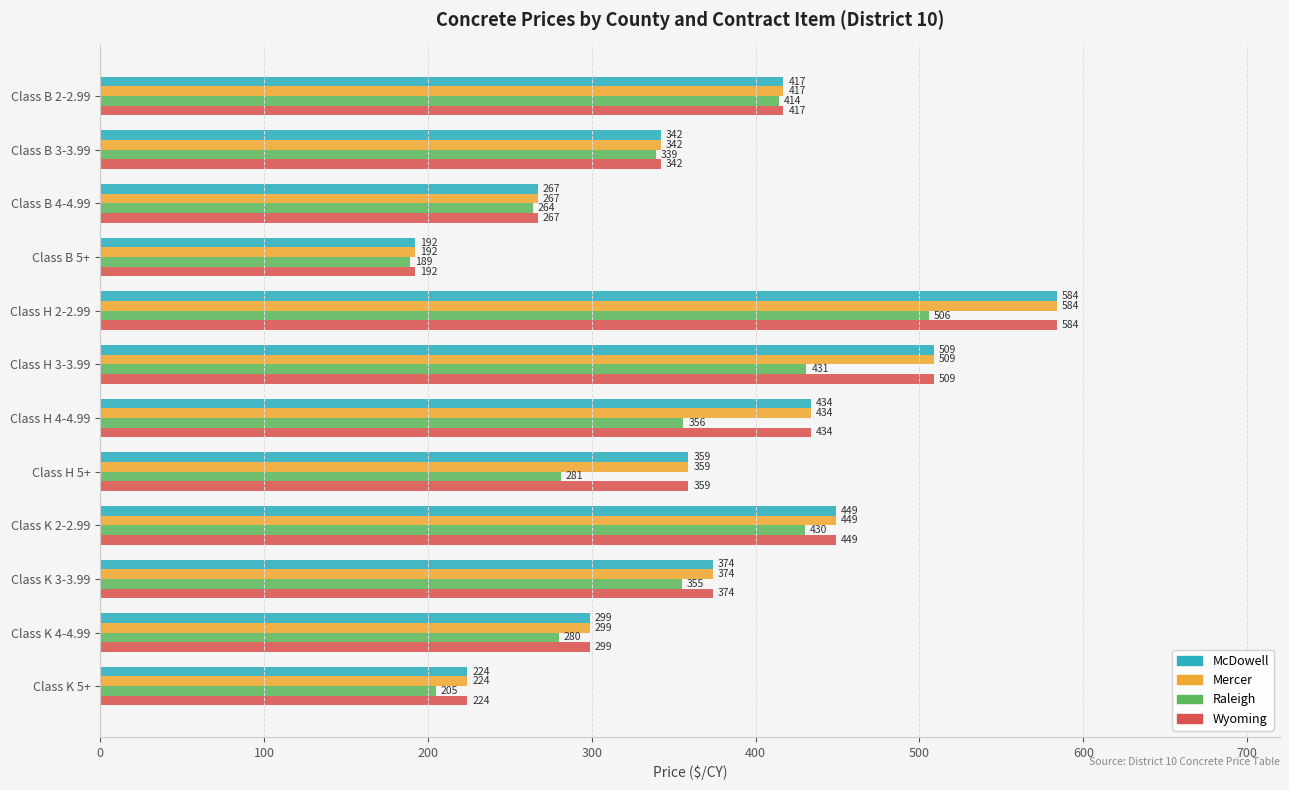

At which label is Raleigh closest to 347?

Class B 3-3.99